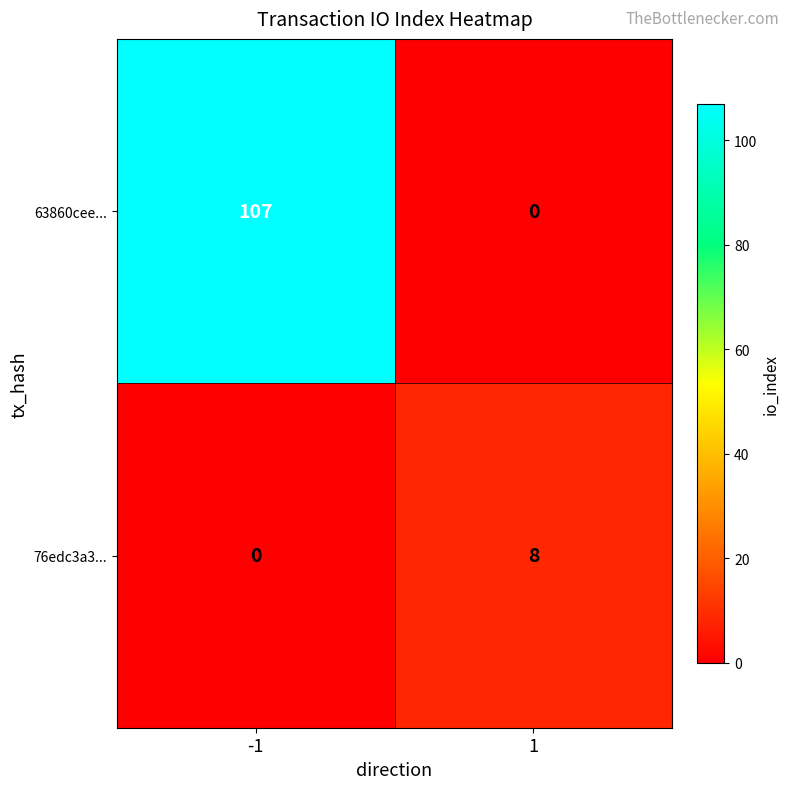

Which series has the largest total across all categories?

63860cee...